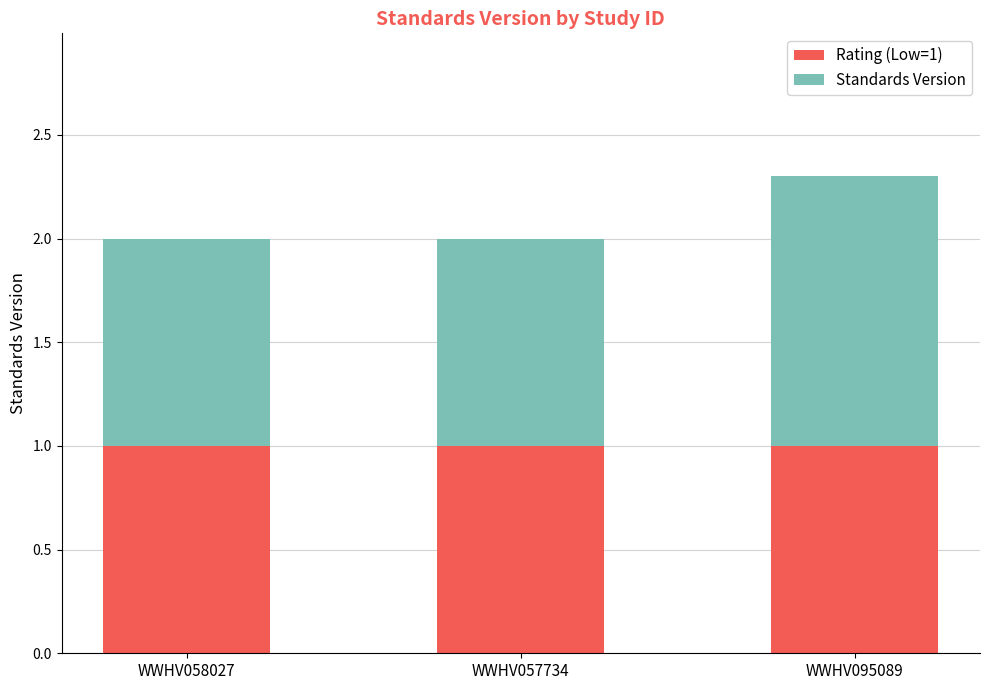

What are all the series names shown in the legend?

Rating (Low=1), Standards Version